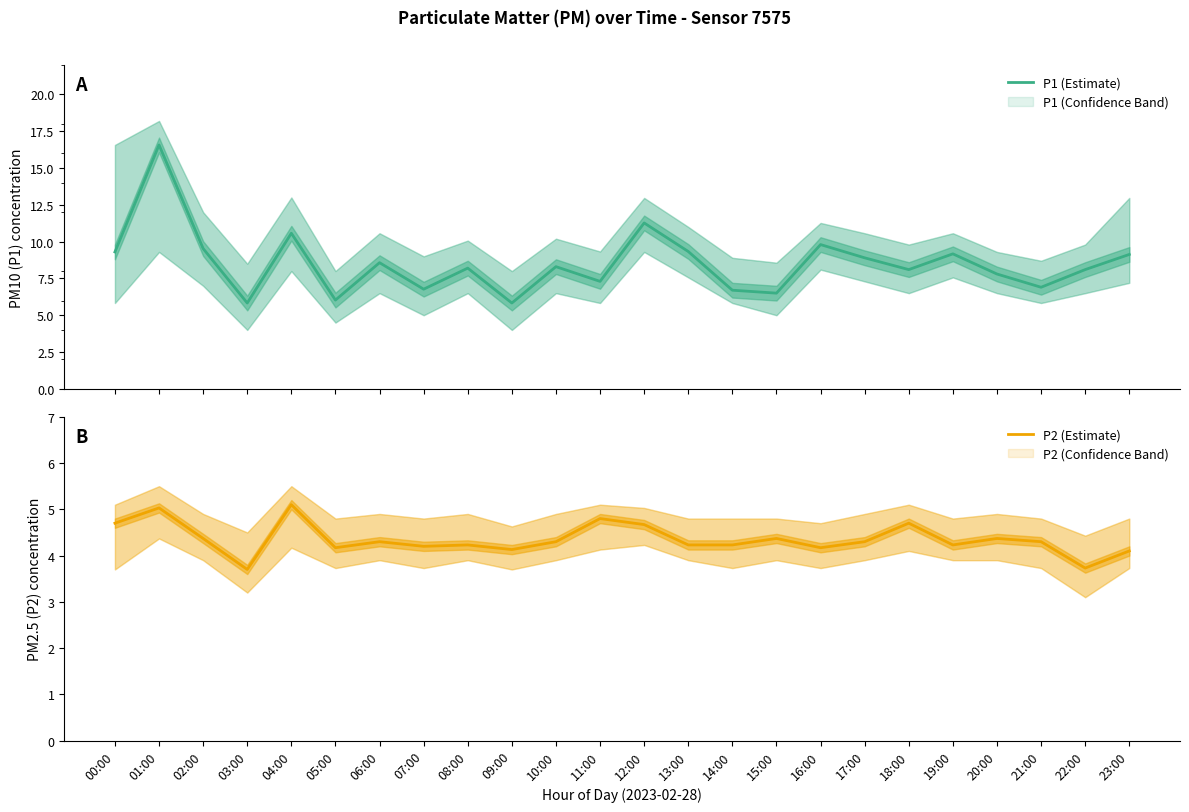

What is the label of the 19th point from the left?

18:00